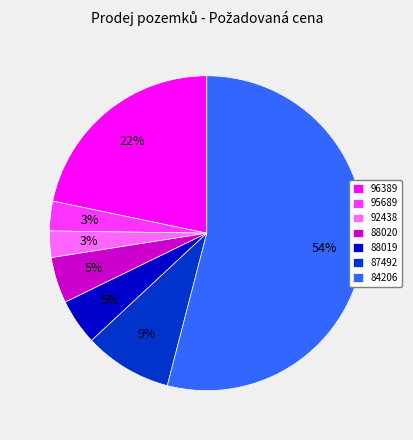

How many slices are in this pie chart?

7